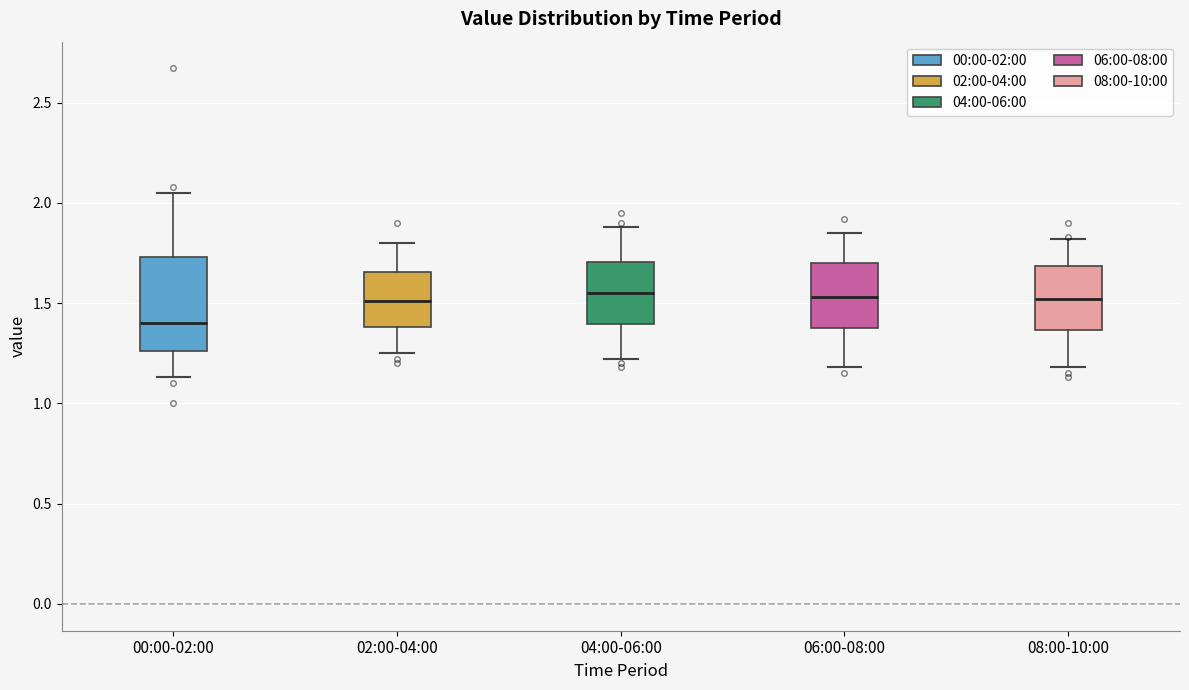

Which box is the tallest, from its lower edge to its upper edge?

00:00-02:00